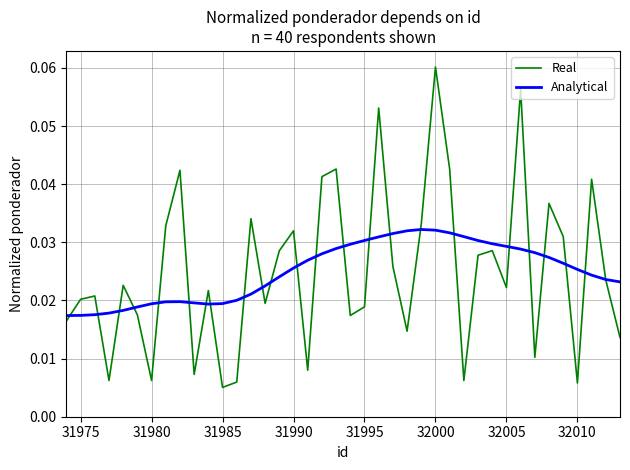

Rank the series by their maximum value, from lowest to highest.

Analytical, Real